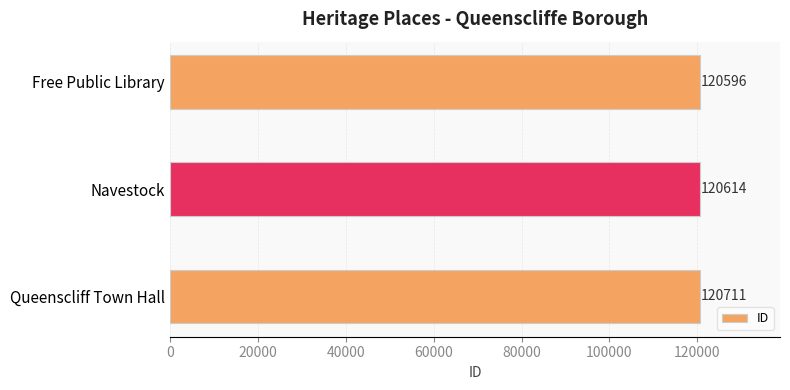

Rank the categories by value from highest to lowest.

Queenscliff Town Hall, Navestock, Free Public Library